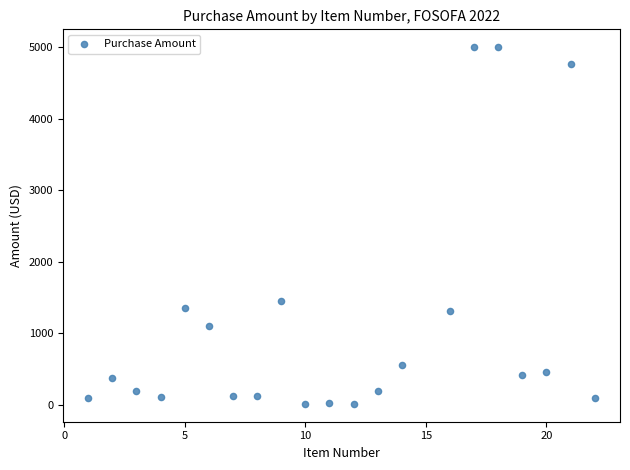

What Y value in the scatter plot is closest to 2504?

1451.1